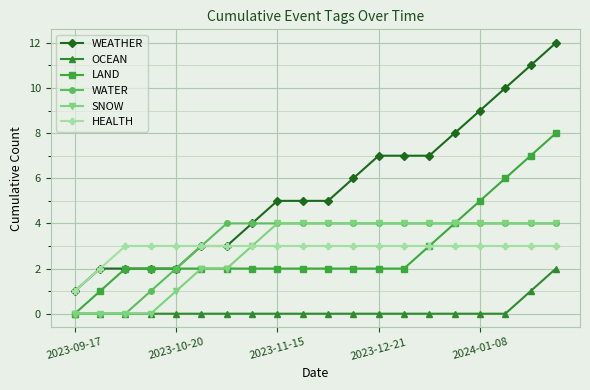

Does the chart display data point markers on the line(s)?

Yes